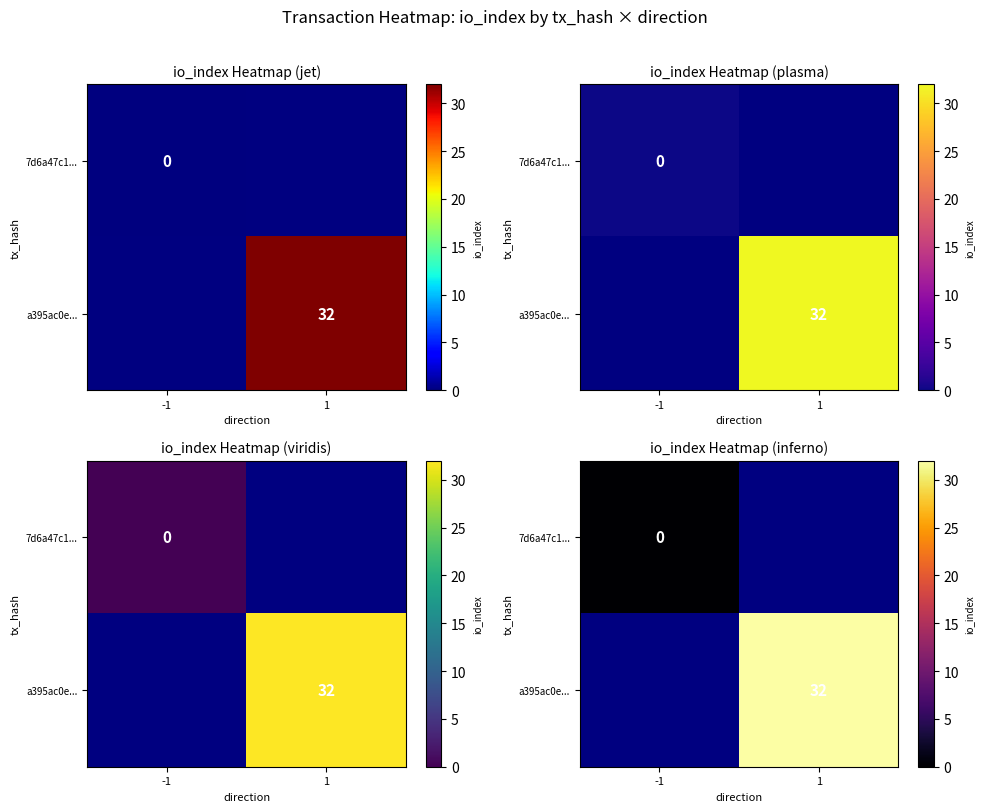

Which category has the lowest value across all series?

-1